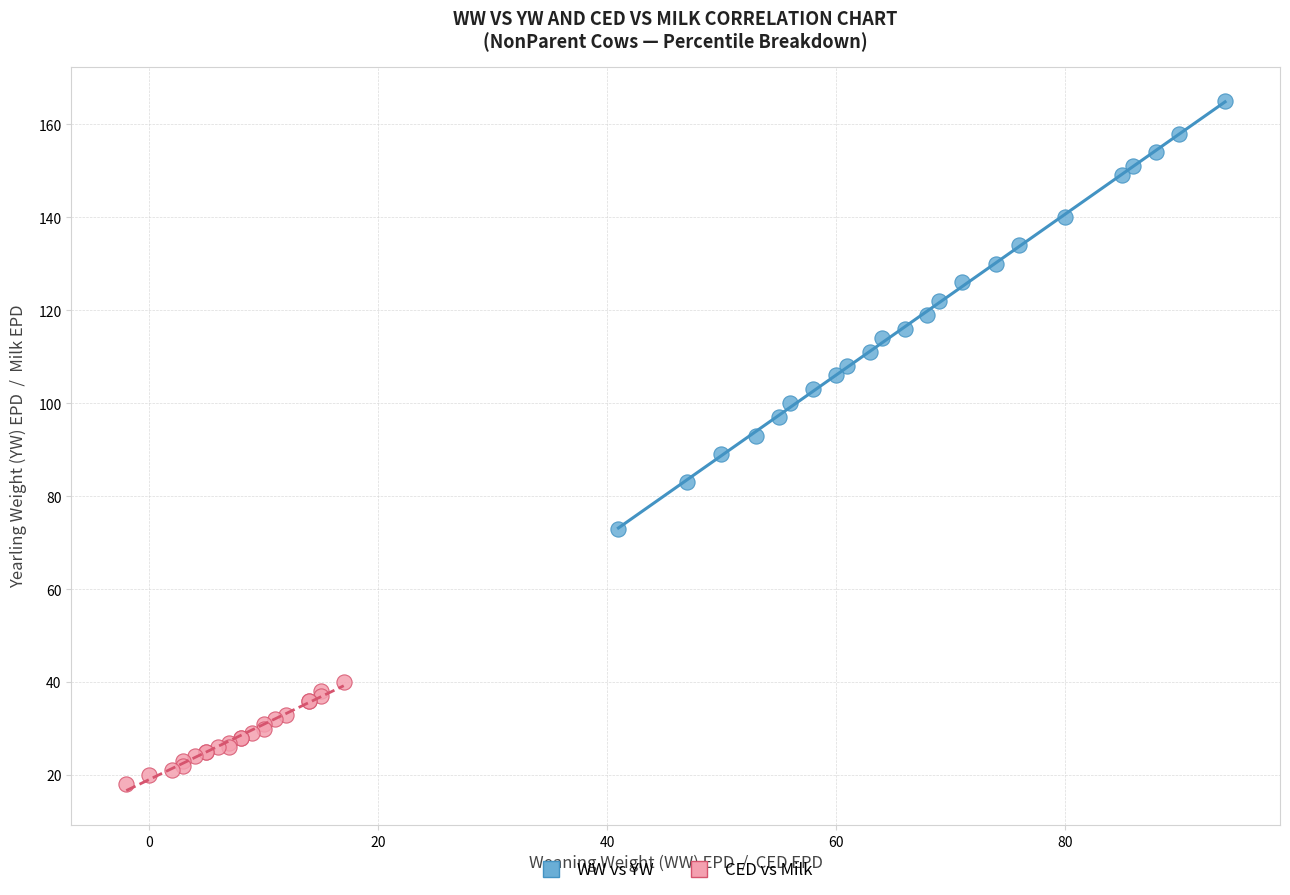

Which series contains the highest Y value?

WW vs YW